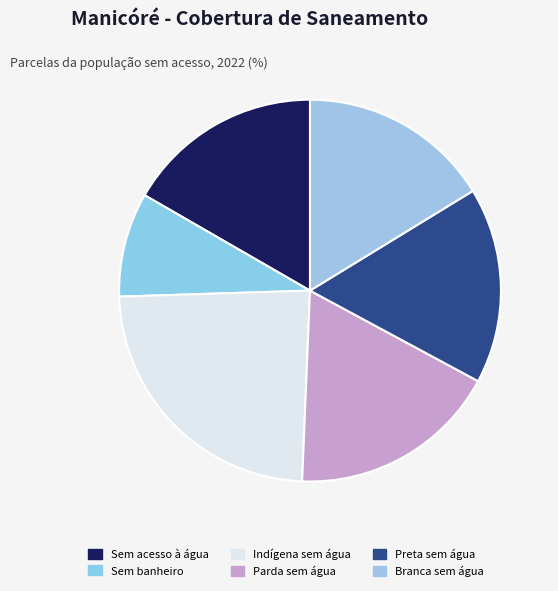

The Sem acesso à água slice represents 17% of the pie. True or false?

True